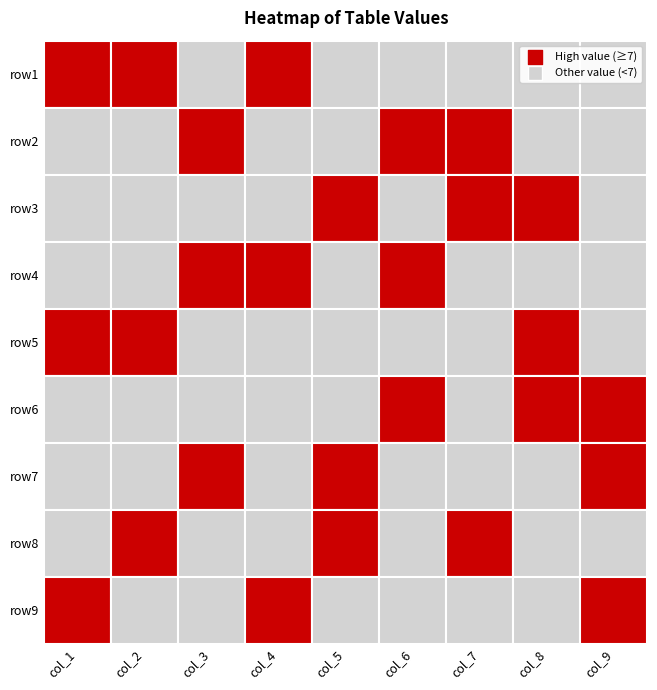

Which series has the largest total across all categories?

row1